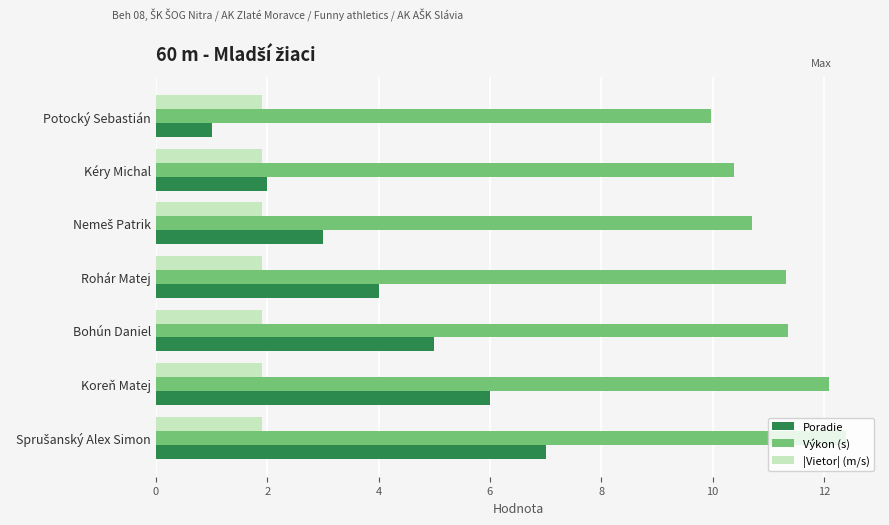

Rank the series at Rohár Matej from lowest to highest value.

|Vietor| (m/s), Poradie, Výkon (s)